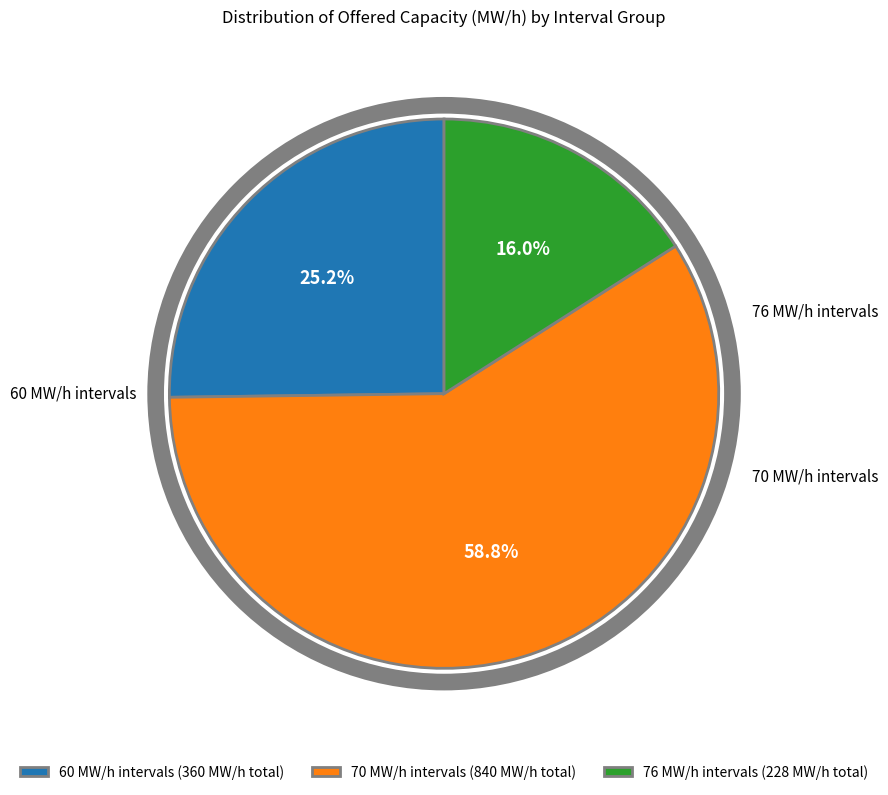

Which category has the smallest portion of the pie?

76 MW/h intervals (228 MW/h total)